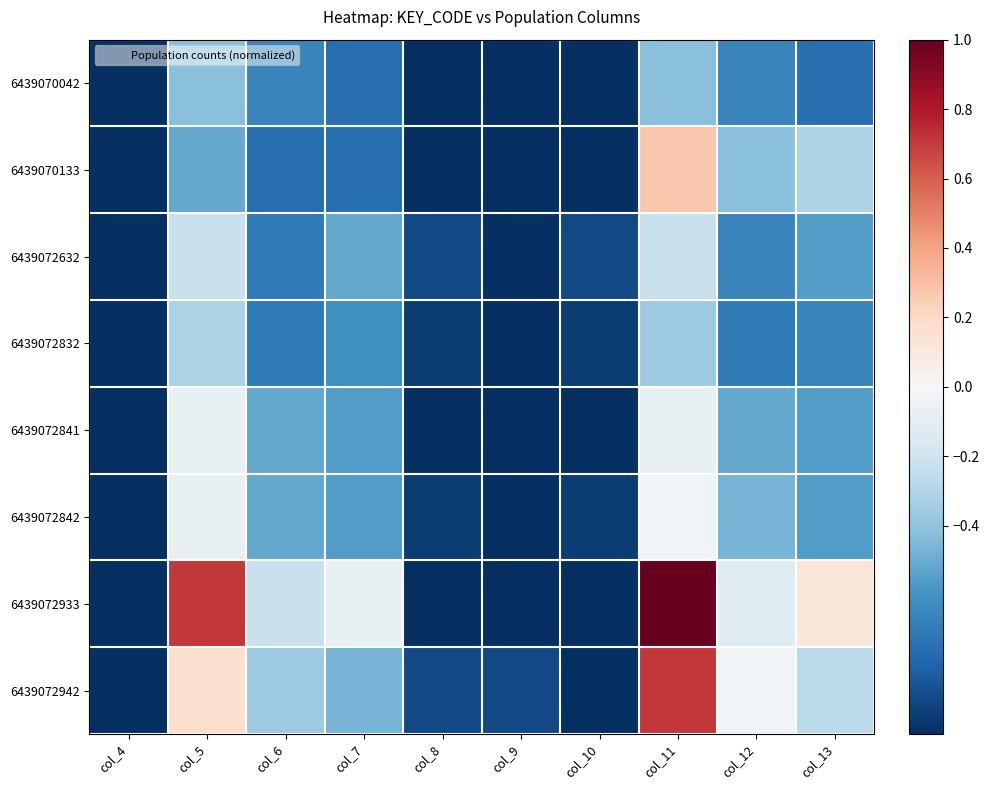

Reading right to left, what are all the values shown in this chart?

6439070042: col_13=-0.8	col_12=-0.7	col_11=-0.4	col_10=-1.0	col_9=-1.0	col_8=-1.0	col_7=-0.8	col_6=-0.7	col_5=-0.4	col_4=-1.0
6439070133: col_13=-0.3	col_12=-0.4	col_11=0.3	col_10=-1.0	col_9=-1.0	col_8=-1.0	col_7=-0.8	col_6=-0.8	col_5=-0.5	col_4=-1.0
6439072632: col_13=-0.6	col_12=-0.7	col_11=-0.2	col_10=-0.9	col_9=-1.0	col_8=-0.9	col_7=-0.5	col_6=-0.7	col_5=-0.2	col_4=-1.0
6439072832: col_13=-0.7	col_12=-0.7	col_11=-0.4	col_10=-1.0	col_9=-1.0	col_8=-1.0	col_7=-0.6	col_6=-0.7	col_5=-0.3	col_4=-1.0
6439072841: col_13=-0.6	col_12=-0.5	col_11=-0.1	col_10=-1.0	col_9=-1.0	col_8=-1.0	col_7=-0.6	col_6=-0.5	col_5=-0.1	col_4=-1.0
6439072842: col_13=-0.6	col_12=-0.5	col_11=-0.0	col_10=-1.0	col_9=-1.0	col_8=-1.0	col_7=-0.6	col_6=-0.5	col_5=-0.1	col_4=-1.0
6439072933: col_13=0.1	col_12=-0.1	col_11=1.0	col_10=-1.0	col_9=-1.0	col_8=-1.0	col_7=-0.1	col_6=-0.2	col_5=0.7	col_4=-1.0
6439072942: col_13=-0.3	col_12=-0.0	col_11=0.7	col_10=-1.0	col_9=-0.9	col_8=-0.9	col_7=-0.5	col_6=-0.4	col_5=0.2	col_4=-1.0